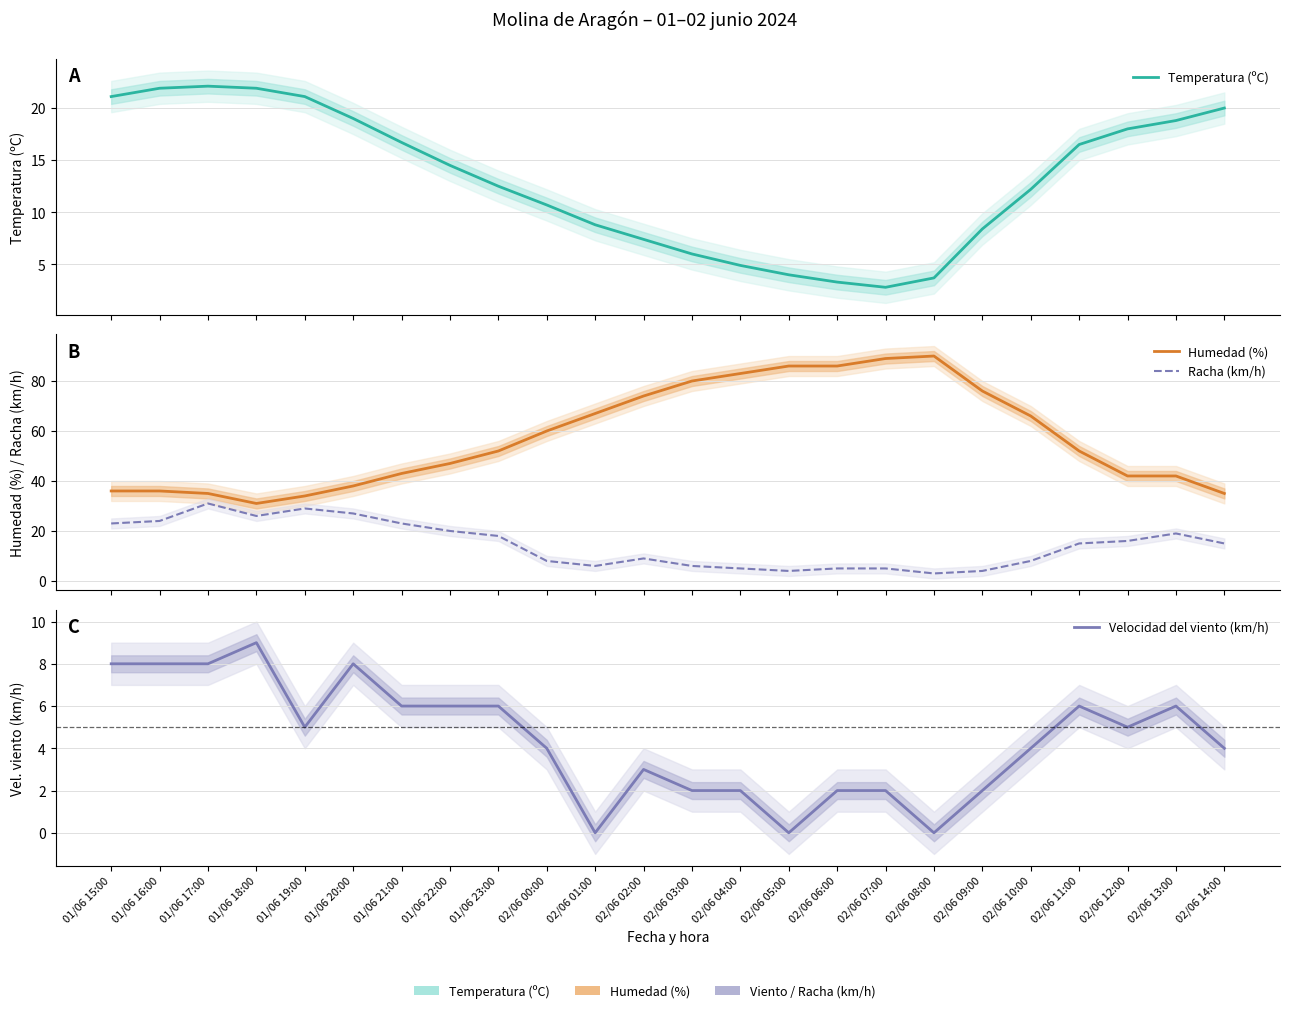

What is the highest value of the Racha (km/h) series?

31.0